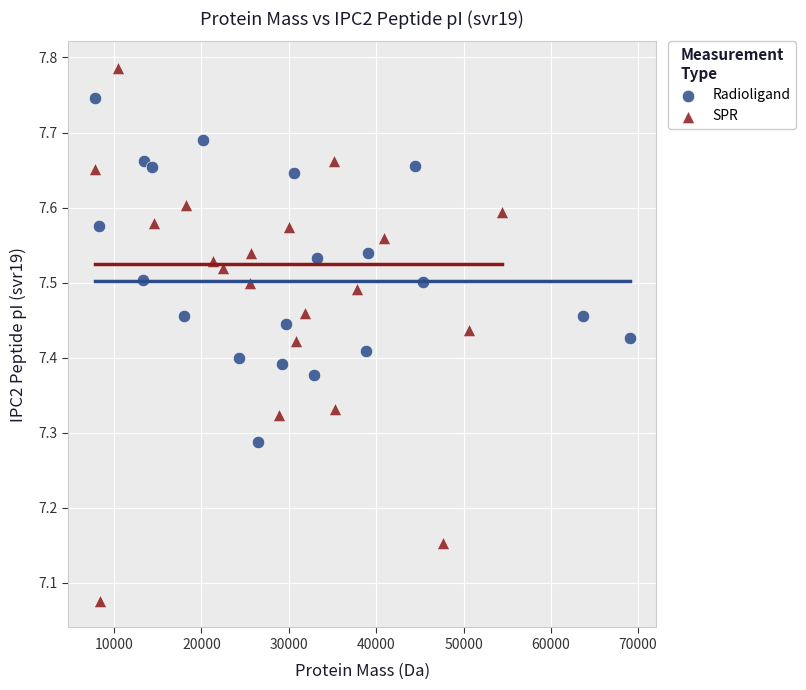

Which series reaches the maximum Y coordinate?

SPR